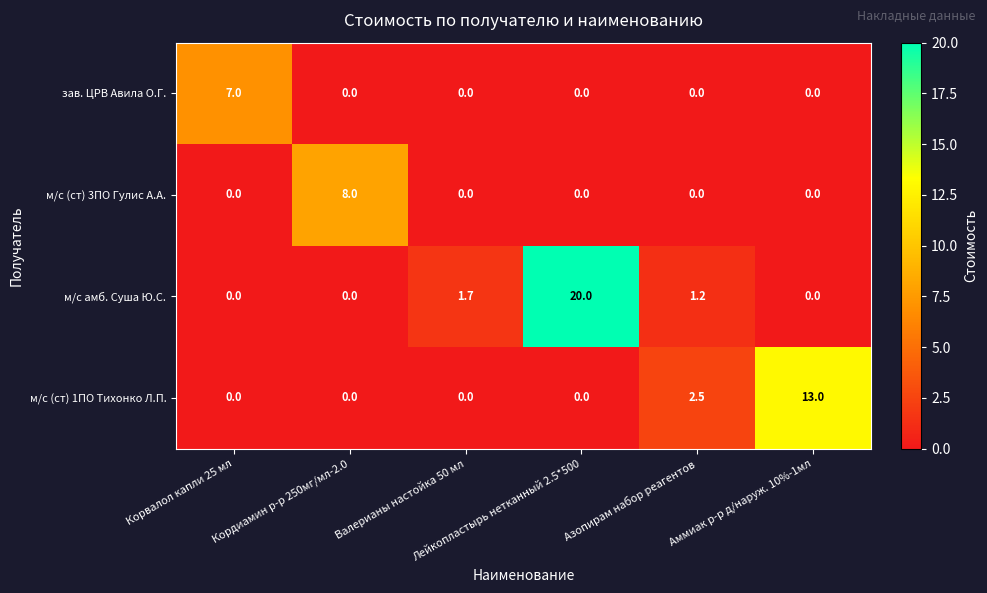

Which series has the largest total across all categories?

м/с амб. Суша Ю.С.